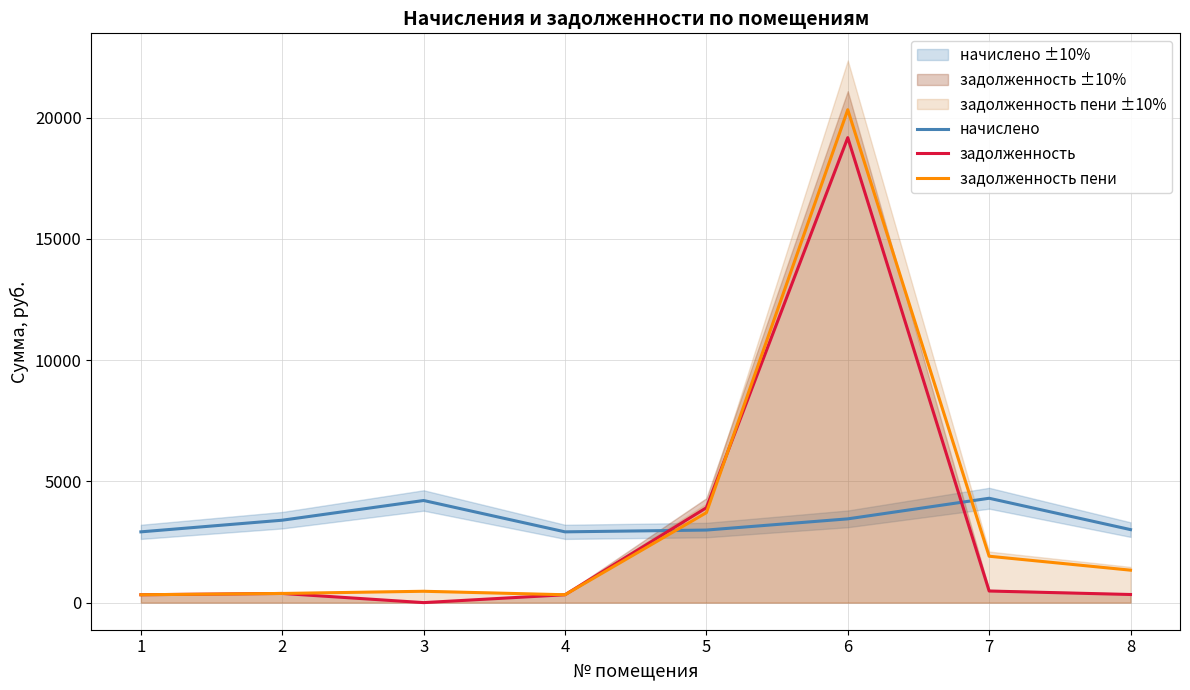

What is the difference between the начислено values at 8 and 3?

1200.4